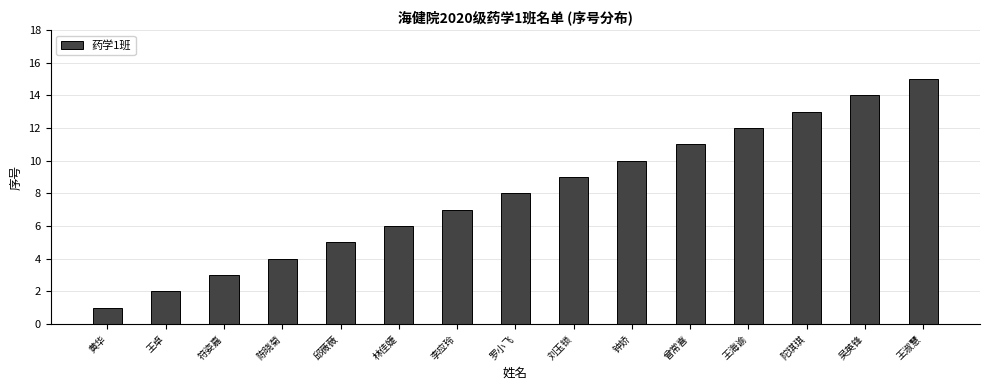

What is the difference between the maximum and second lowest values?

13